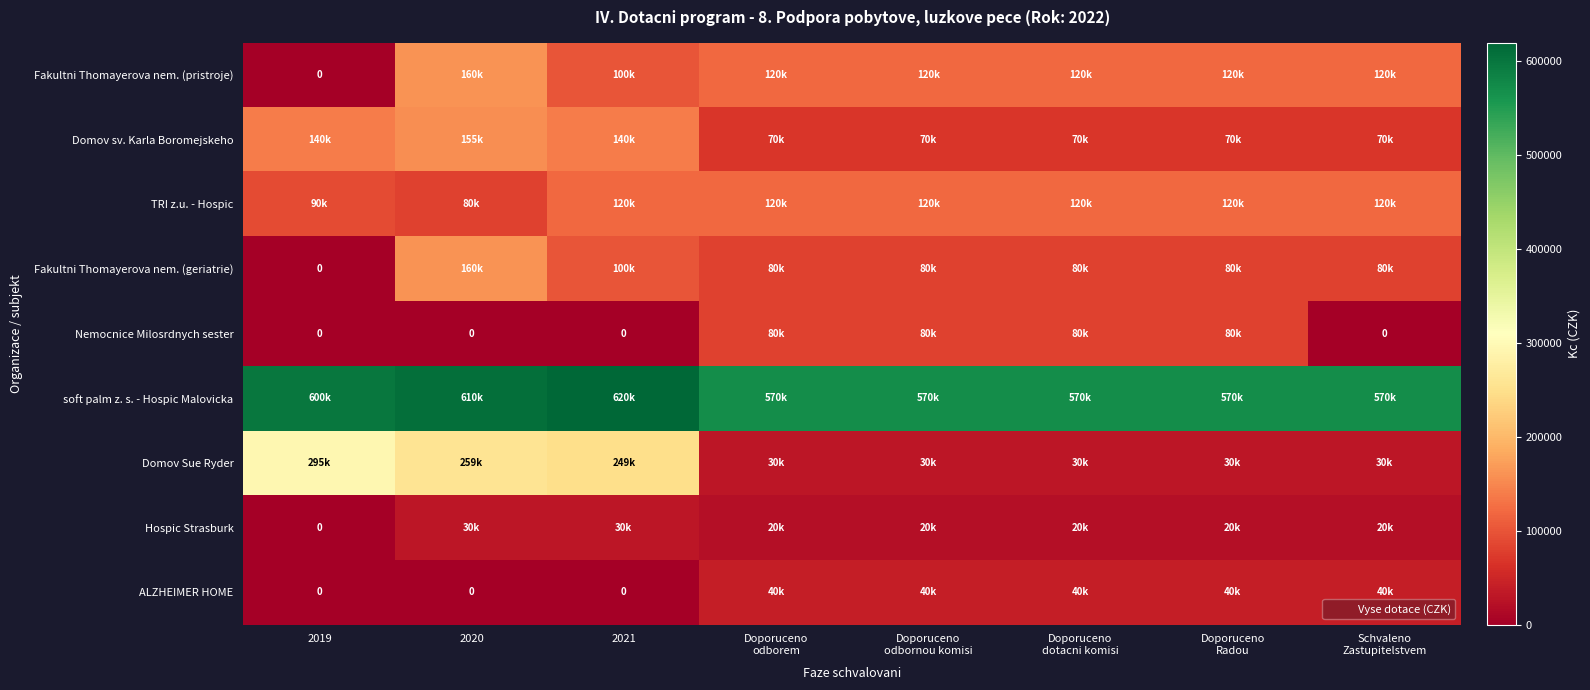

Which category has the highest value across all series?

2021